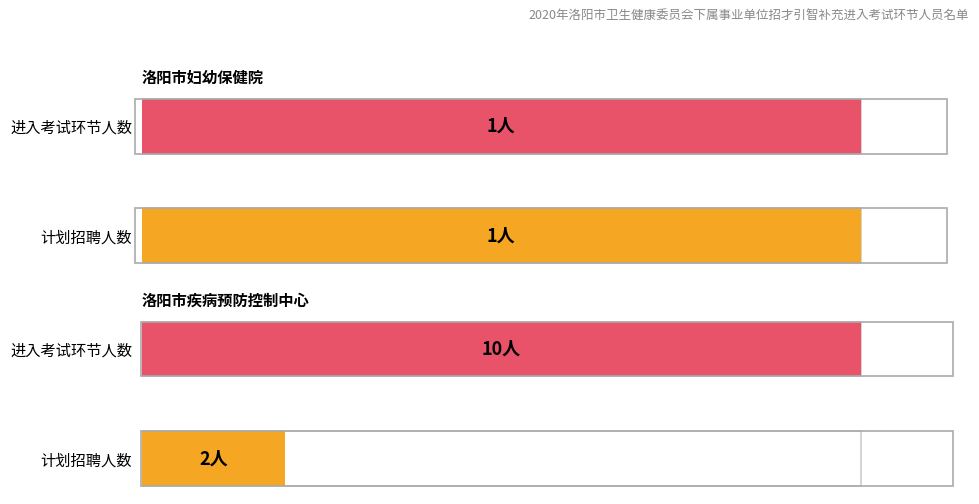

The value of 计划招聘人数 at 洛阳市妇幼保健院 is 2. True or false?

False